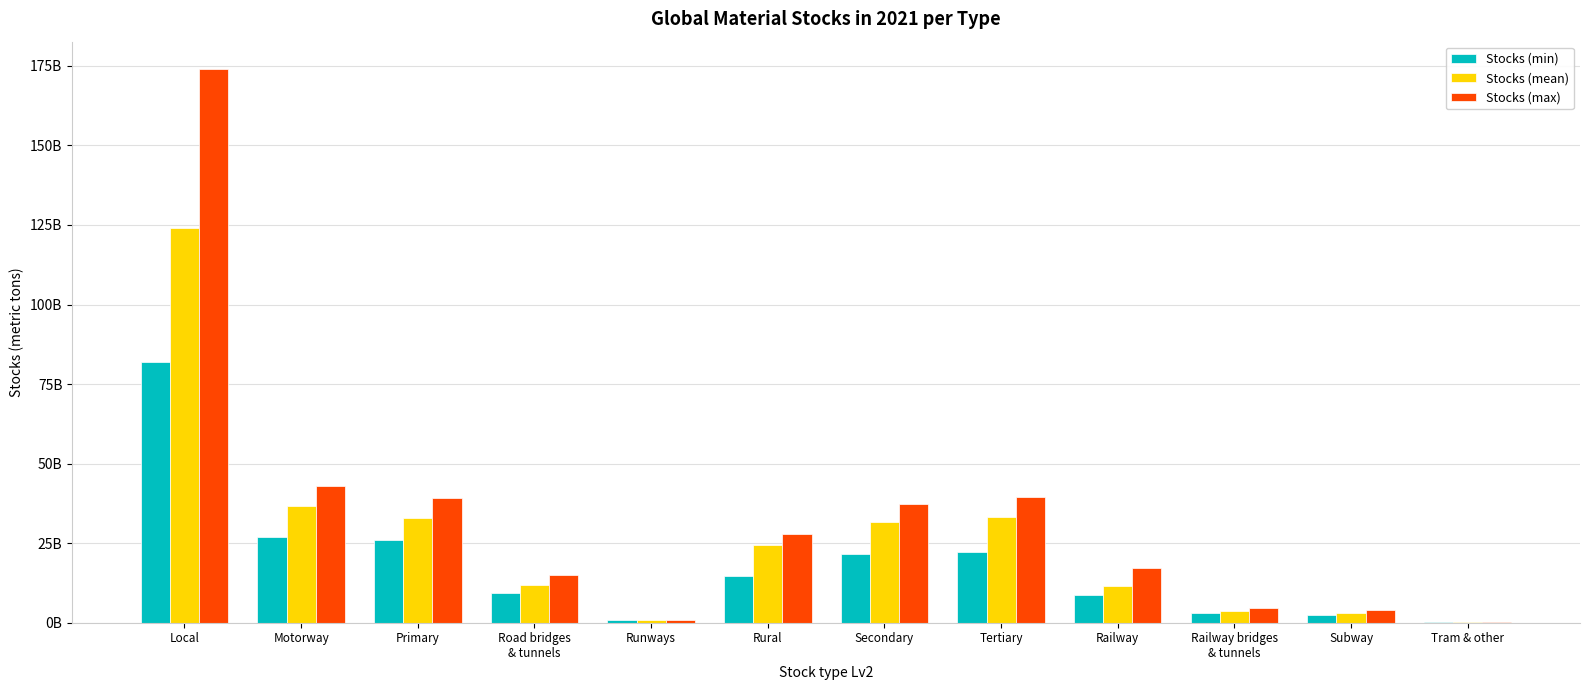

What are all the series names shown in the legend?

Stocks (min), Stocks (mean), Stocks (max)